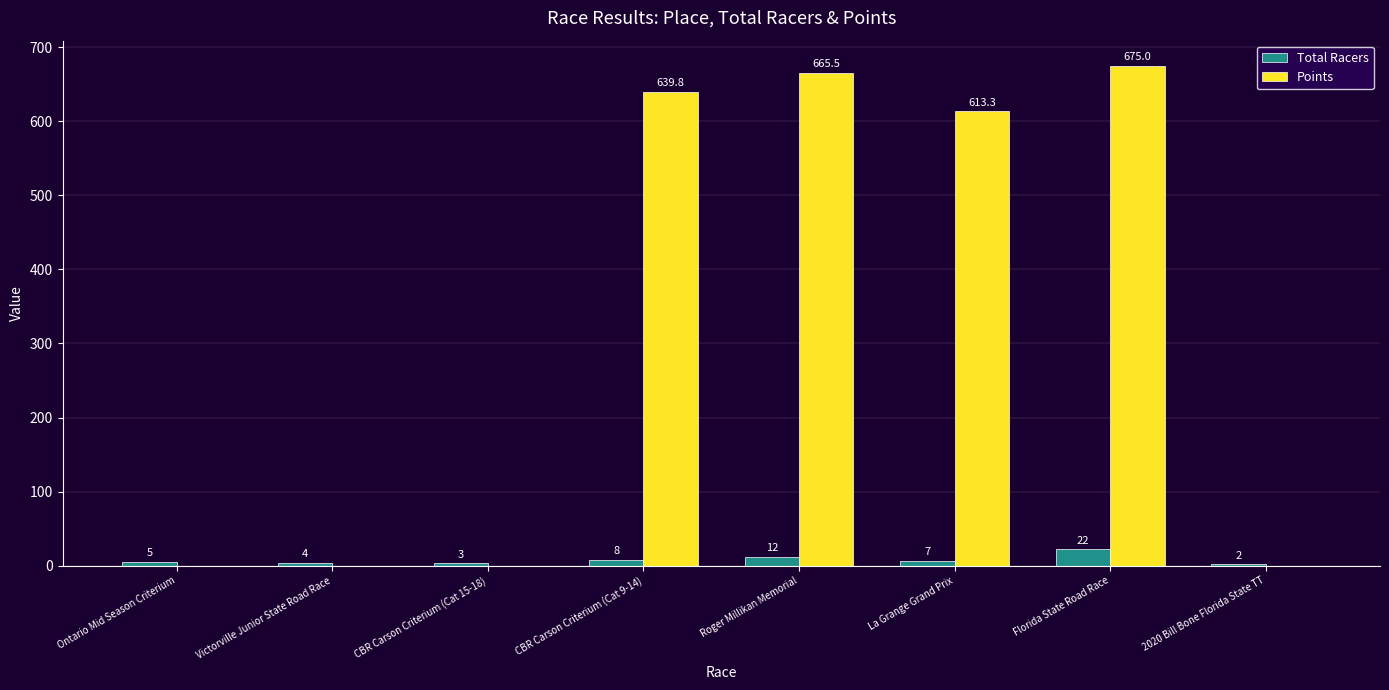

At which label does Total Racers reach its peak?

Florida State Road Race